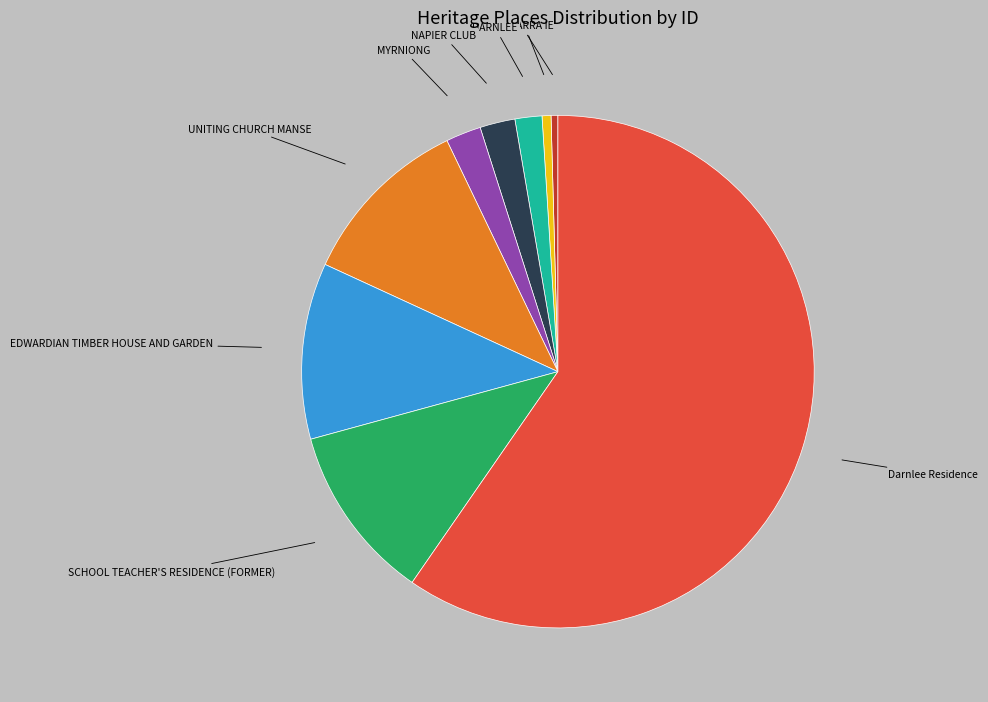

Is there a majority slice in this chart?

Yes